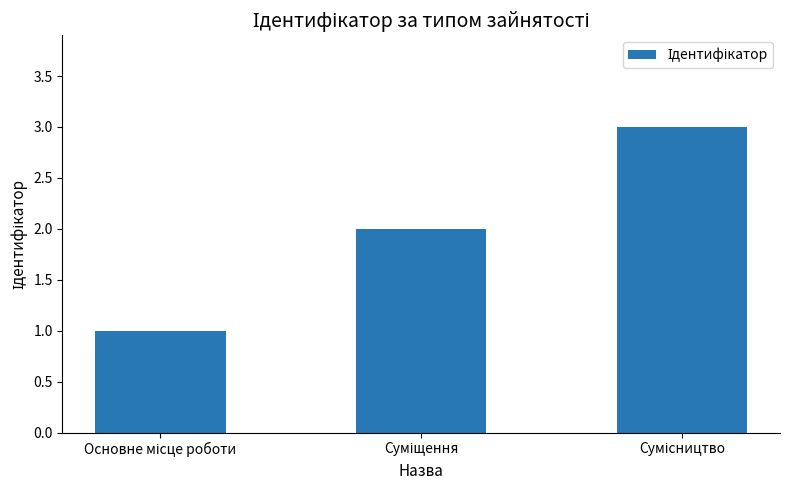

How many bars are there in total?

3